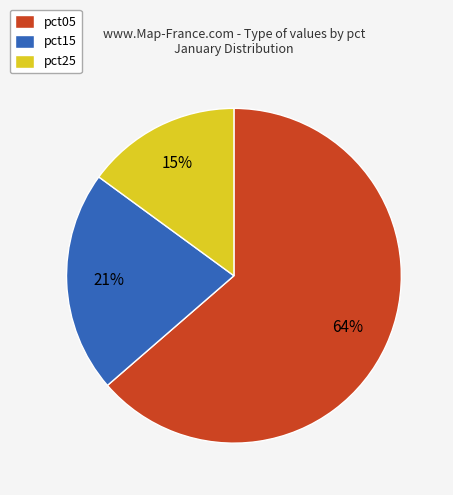

Count the number of slices in the pie.

3